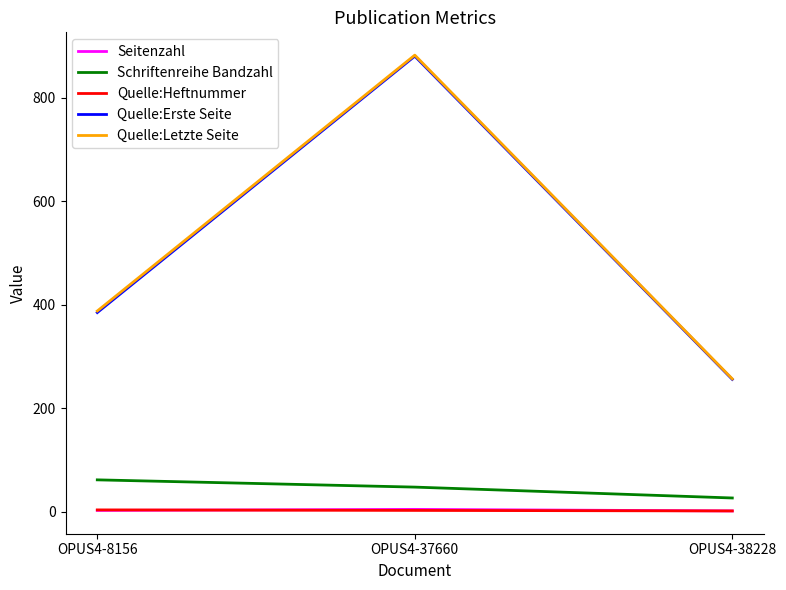

What is the total value across all series at OPUS4-8156?

842